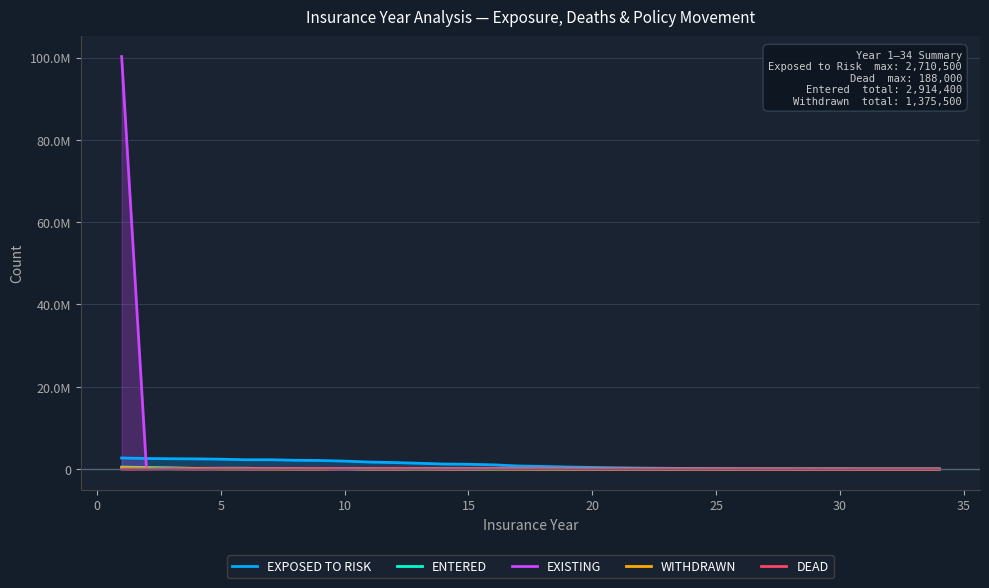

Is it true that ENTERED equals 80904 at 15?

False